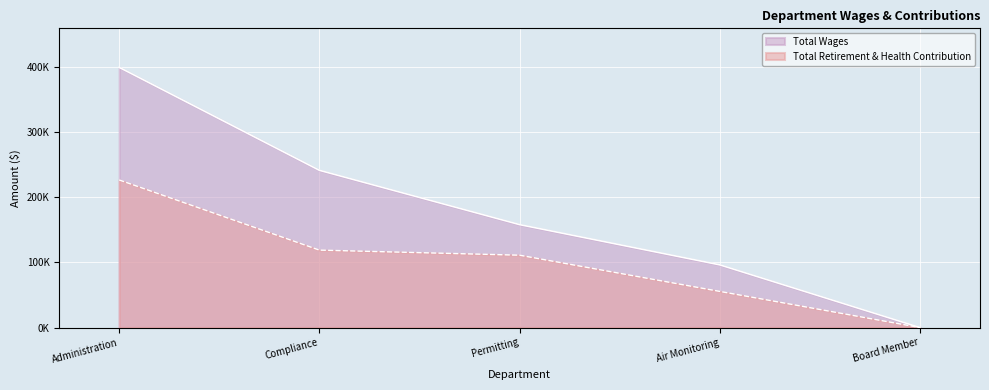

What is the difference between the Total Retirement & Health Contribution values at Permitting and Compliance?

7814